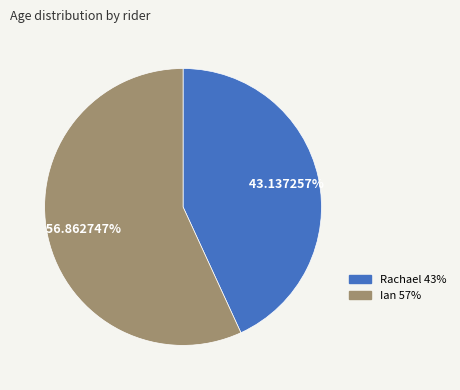

Does Ian account for over 50% of the chart?

Yes